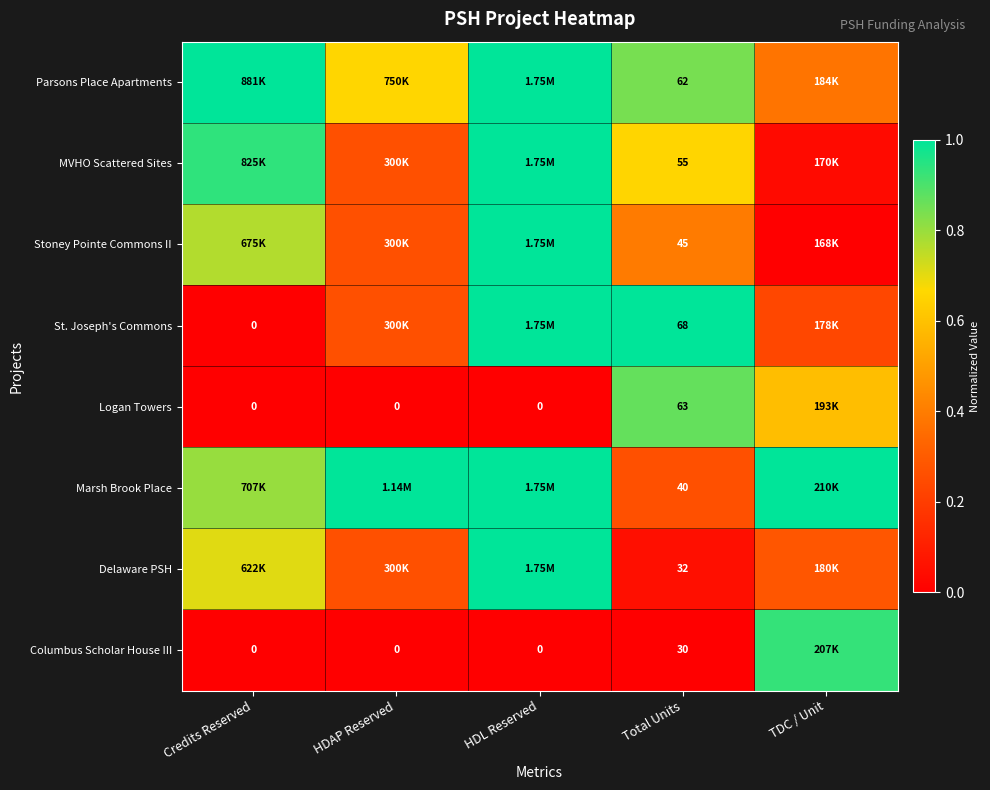

Which has a higher value, Credits Reserved or HDAP Reserved?

Credits Reserved